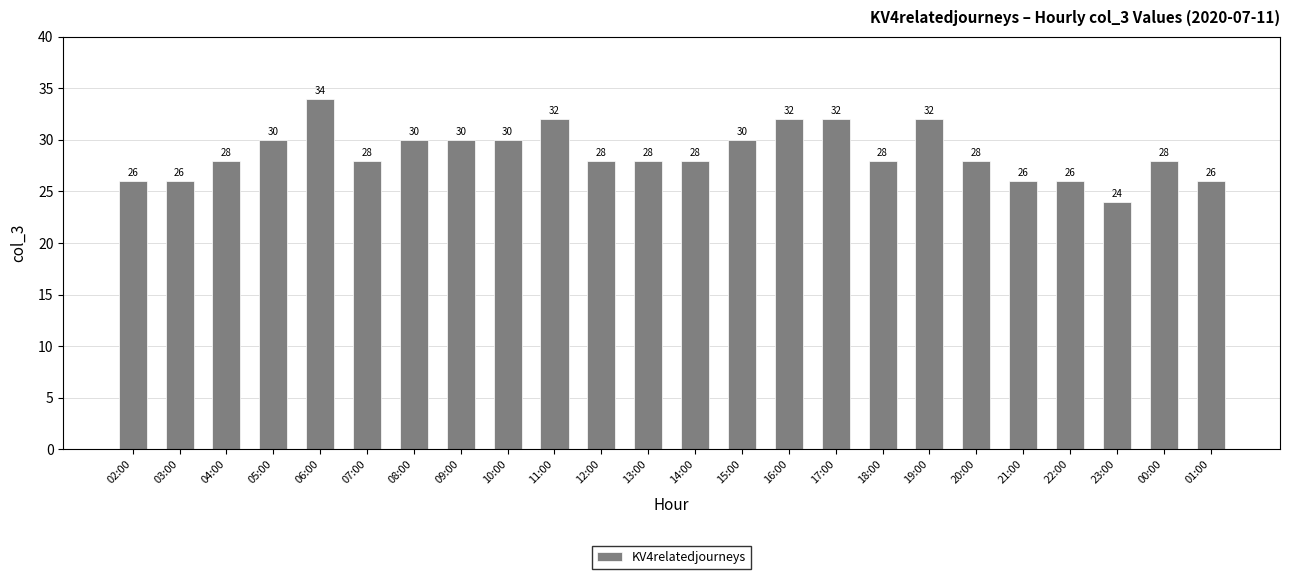

What is the greatest value displayed?

34